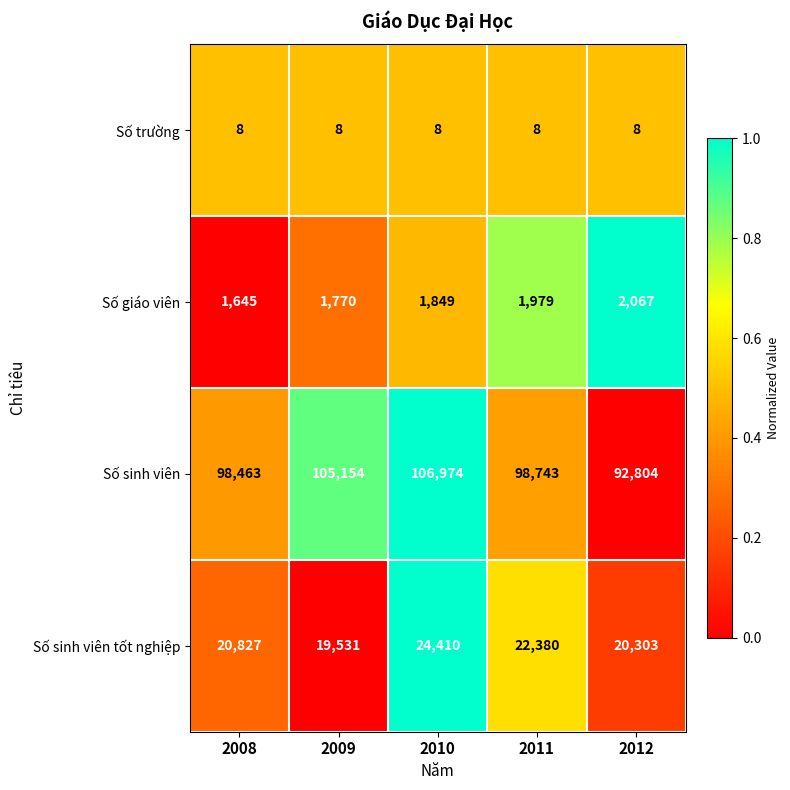

Reading left to right, transcribe all the data shown in this chart.

Số trường: 2008=8	2009=8	2010=8	2011=8	2012=8
Số giáo viên: 2008=1645	2009=1770	2010=1849	2011=1979	2012=2067
Số sinh viên: 2008=98463	2009=105154	2010=106974	2011=98743	2012=92804
Số sinh viên tốt nghiệp: 2008=20827	2009=19531	2010=24410	2011=22380	2012=20303